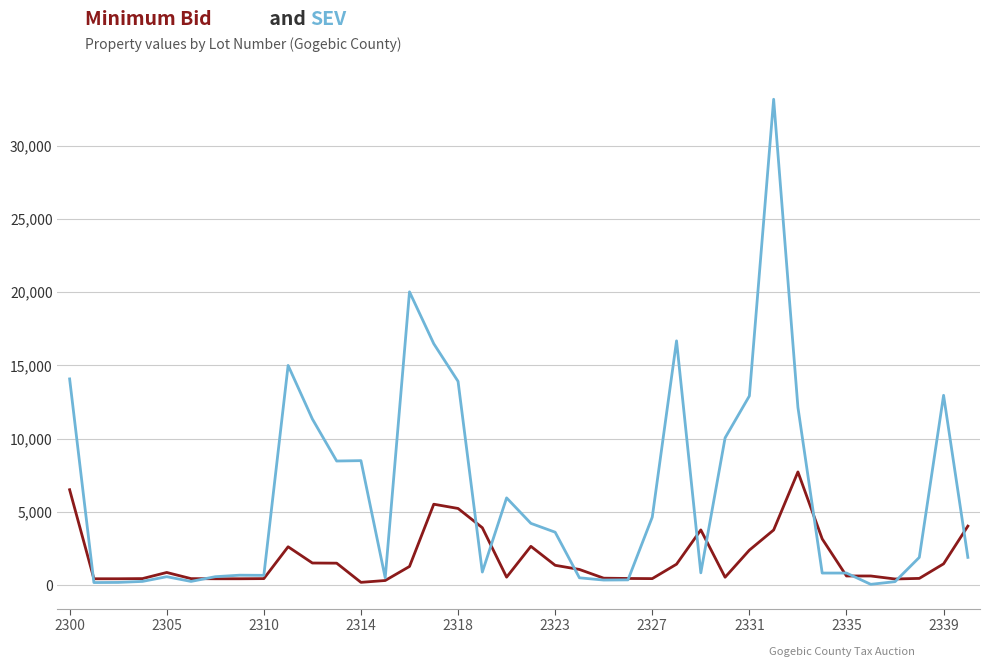

What is the maximum value shown in the chart?

33174